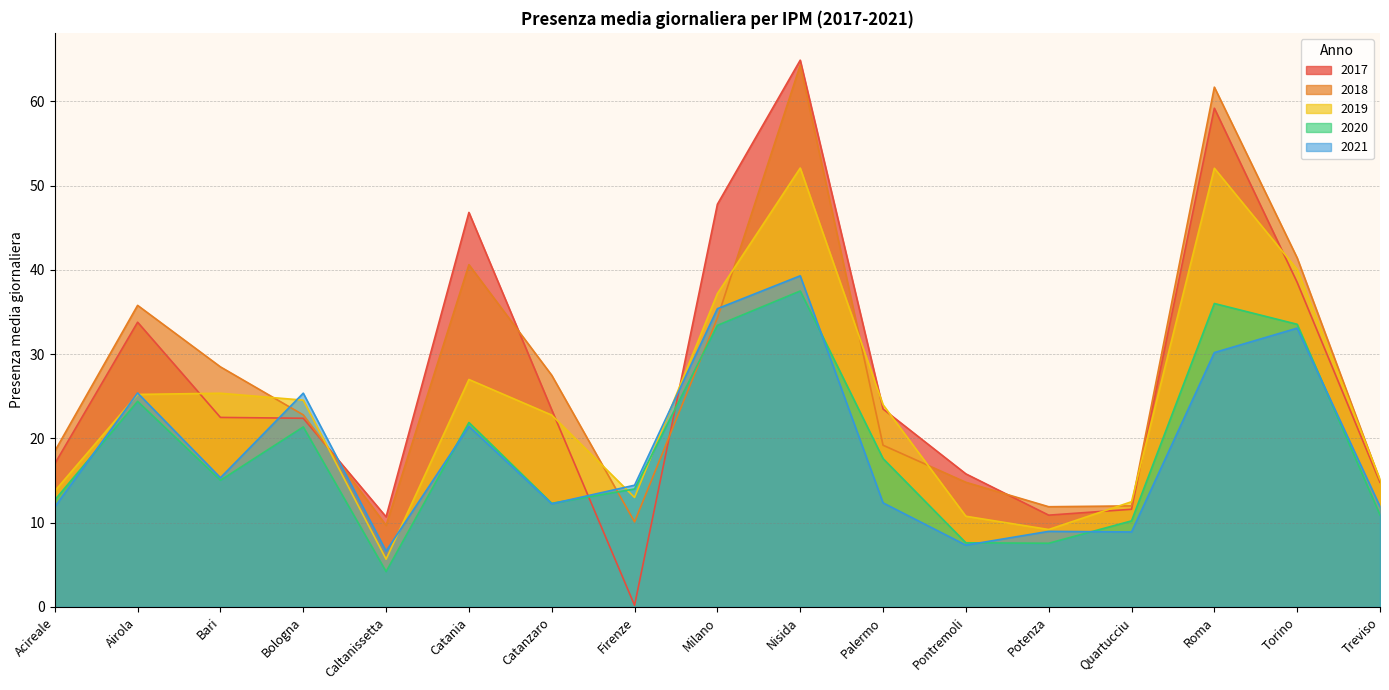

Reading left to right, what are all the values shown in this chart?

2017: Acireale=17.0	Airola=33.8	Bari=22.5	Bologna=22.4	Caltanissetta=10.7	Catania=46.8	Catanzaro=23.4	Firenze=0.2	Milano=47.8	Nisida=64.9	Palermo=23.5	Pontremoli=15.8	Potenza=10.9	Quartucciu=11.6	Roma=59.2	Torino=38.5	Treviso=14.8
2018: Acireale=18.5	Airola=35.8	Bari=28.5	Bologna=22.8	Caltanissetta=9.7	Catania=40.6	Catanzaro=27.5	Firenze=10.1	Milano=34.3	Nisida=64.3	Palermo=19.2	Pontremoli=14.8	Potenza=11.9	Quartucciu=12.0	Roma=61.7	Torino=41.4	Treviso=15.0
2019: Acireale=13.8	Airola=25.2	Bari=25.4	Bologna=24.6	Caltanissetta=5.7	Catania=27.0	Catanzaro=22.8	Firenze=13.0	Milano=37.2	Nisida=52.1	Palermo=24.0	Pontremoli=10.8	Potenza=9.2	Quartucciu=12.5	Roma=52.1	Torino=40.1	Treviso=15.1
2020: Acireale=12.7	Airola=24.4	Bari=15.0	Bologna=21.4	Caltanissetta=4.2	Catania=21.9	Catanzaro=12.3	Firenze=14.0	Milano=33.4	Nisida=37.5	Palermo=17.6	Pontremoli=7.6	Potenza=7.6	Quartucciu=10.2	Roma=36.0	Torino=33.6	Treviso=10.9
2021: Acireale=11.9	Airola=25.4	Bari=15.3	Bologna=25.4	Caltanissetta=6.6	Catania=21.4	Catanzaro=12.3	Firenze=14.5	Milano=35.4	Nisida=39.3	Palermo=12.4	Pontremoli=7.3	Potenza=9.0	Quartucciu=8.9	Roma=30.2	Torino=33.1	Treviso=11.9